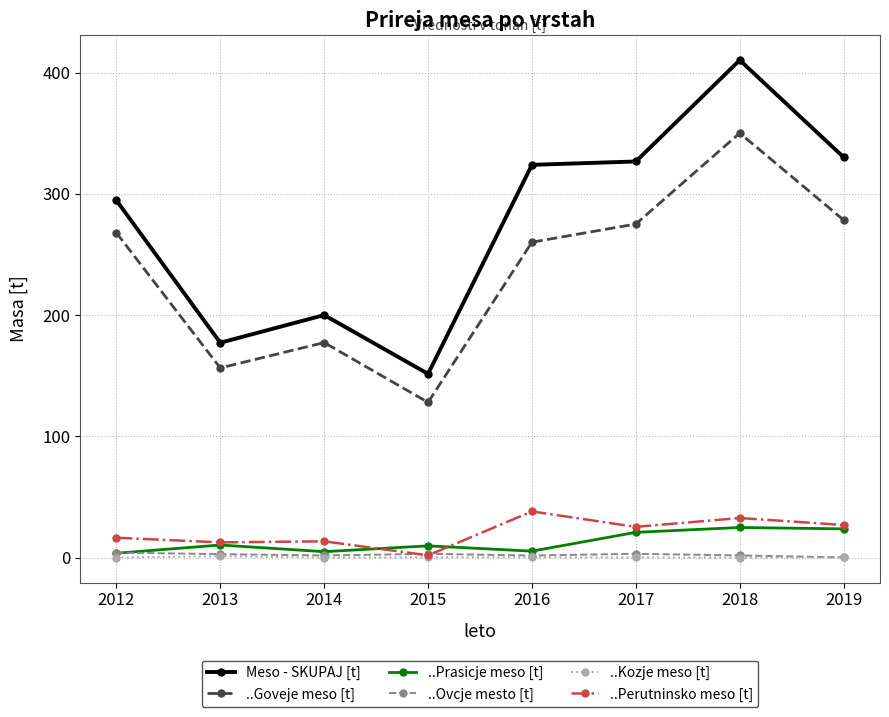

At which label does Meso - SKUPAJ [t] first exceed 323?

2016